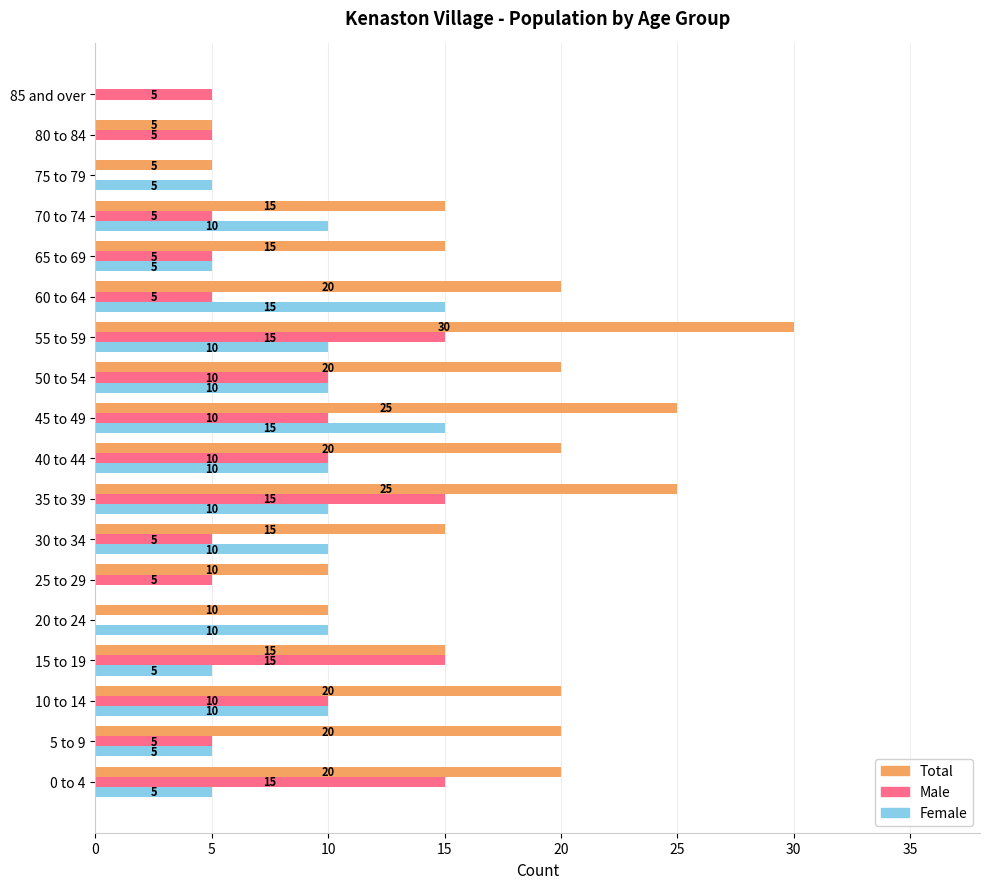

How many series are shown in this chart?

3